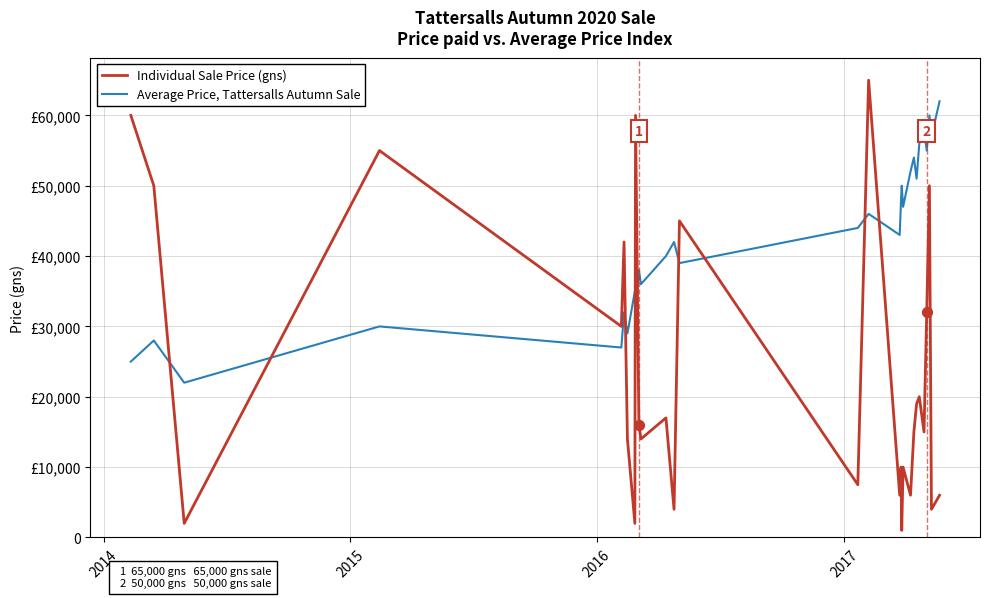

What are all the series names shown in the legend?

Individual Sale Price (gns), Average Price, Tattersalls Autumn Sale